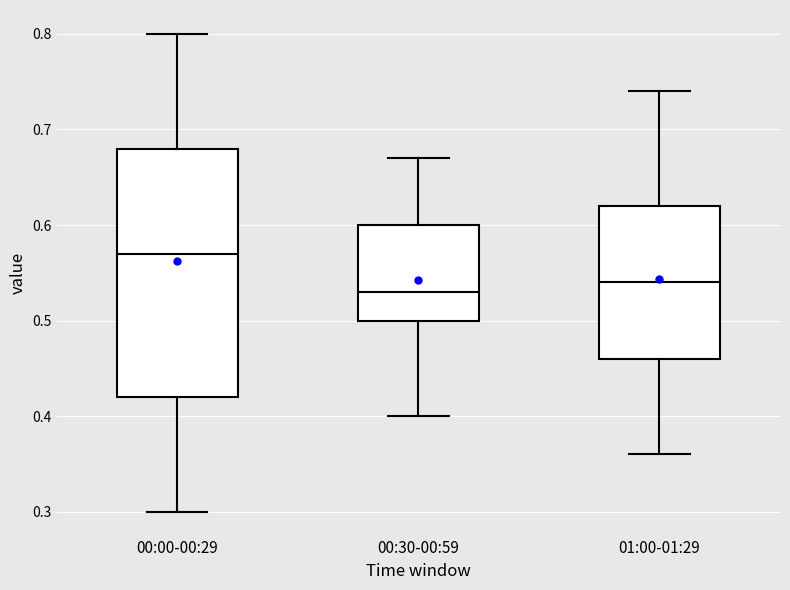

Reading left to right, transcribe this box plot: for each box, give where its median line is, the range the box spans, and where its two whiskers end, as read against the y-axis. The values are not printed on the chart, so give them approximately, as read against the axis.

00:00-00:29: median 0.57, box 0.42 to 0.68, whiskers 0.30 to 0.80
00:30-00:59: median 0.53, box 0.50 to 0.60, whiskers 0.40 to 0.67
01:00-01:29: median 0.54, box 0.46 to 0.62, whiskers 0.36 to 0.74